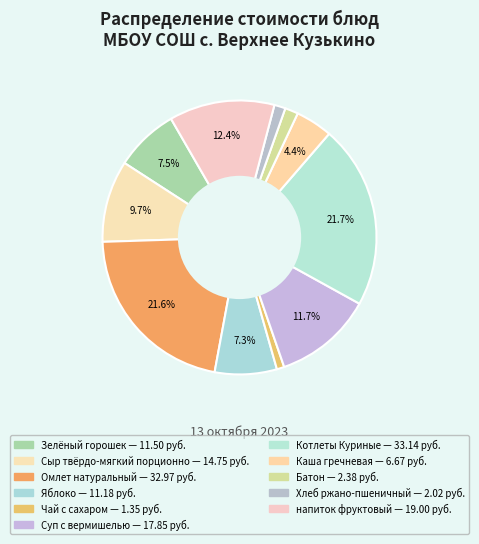

To the nearest percent, what is the combined percentage of Батон and Суп с вермишелью?

13%